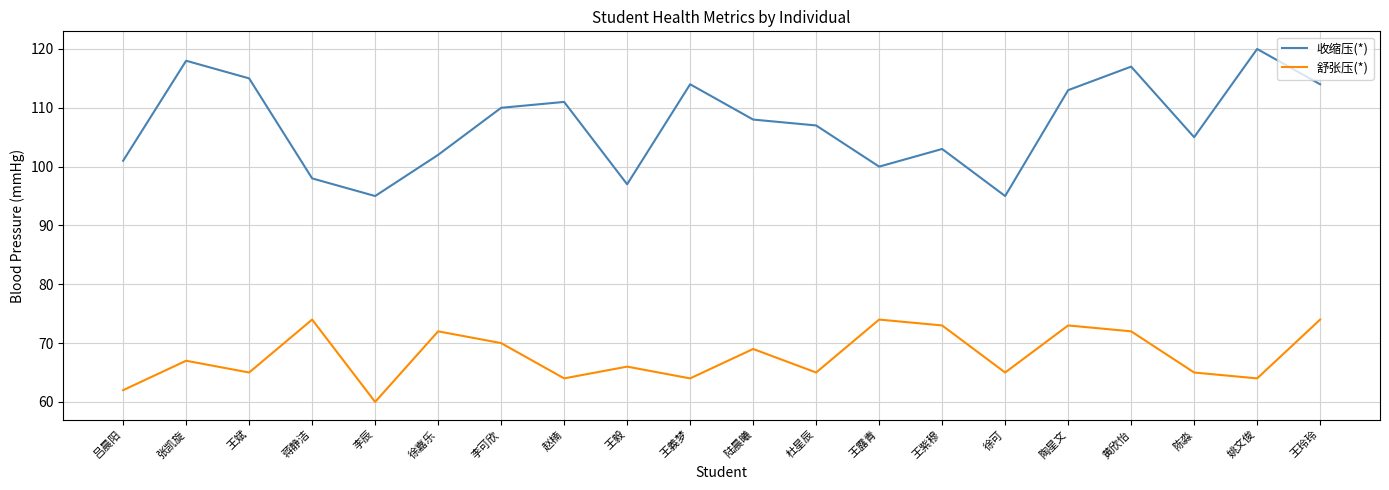

True or false: 收缩压(*) and 舒张压(*) intersect in this chart.

False